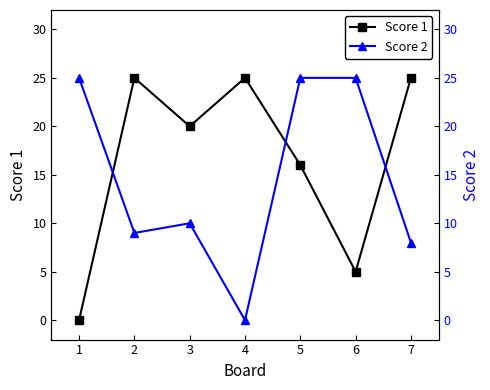

True or false: Score 1 has a value of 43 at 4.

False